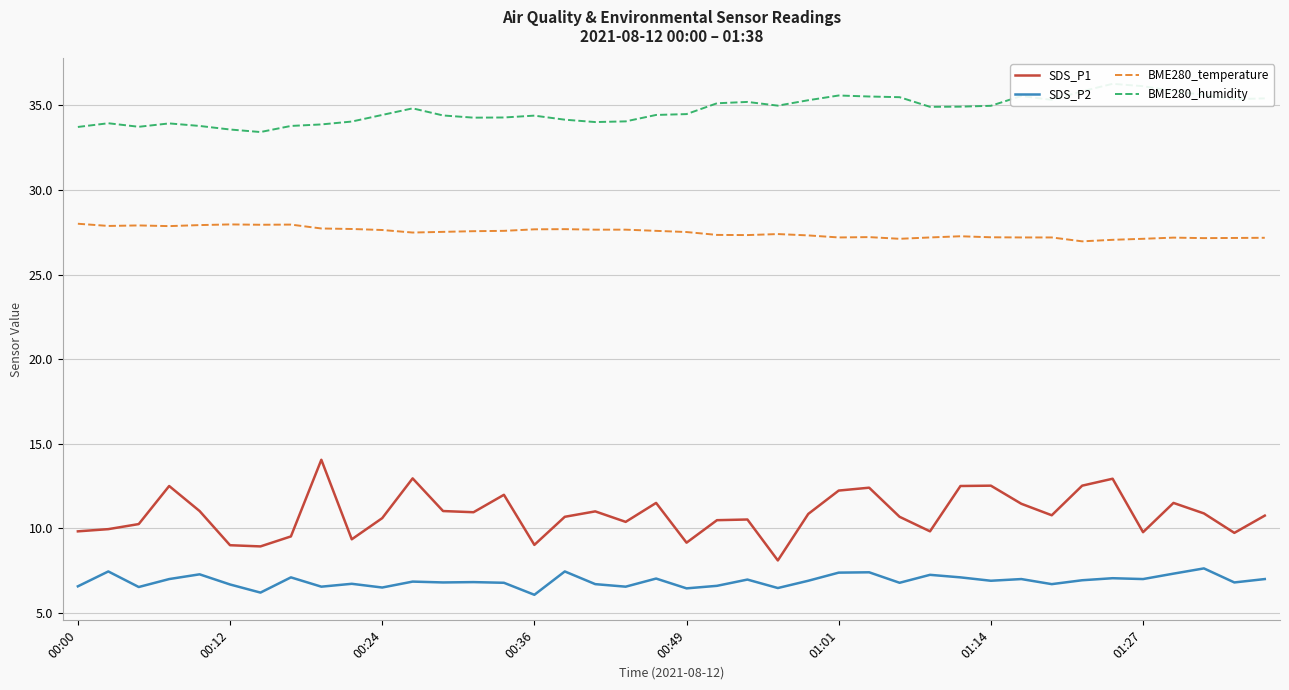

What value does the BME280_humidity series have at 22?

35.2